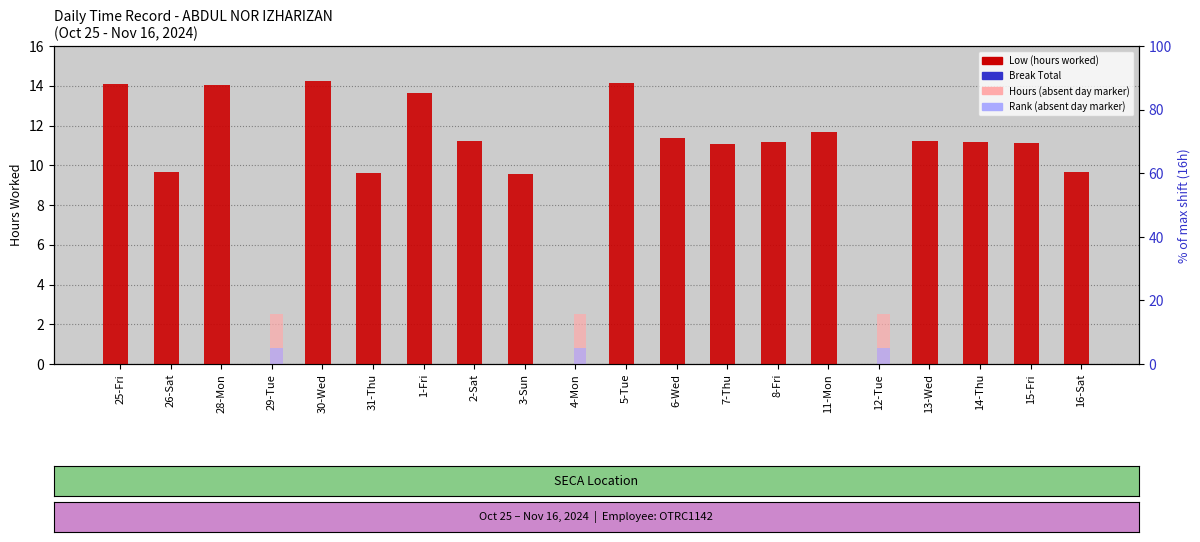

What is the total value across all series at 14-Thu?

11.2